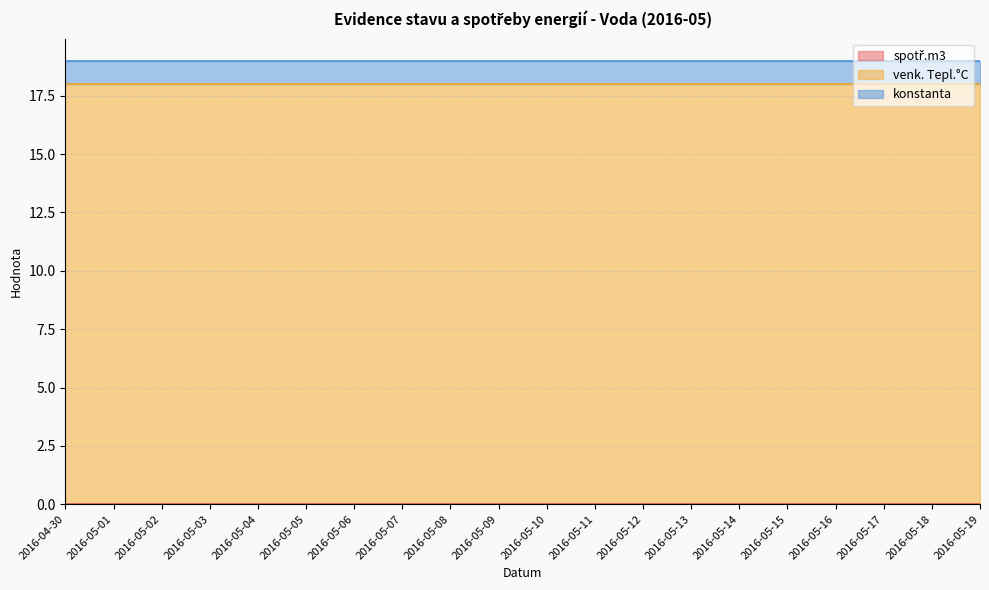

Which category has the highest value across all series?

2016-04-30